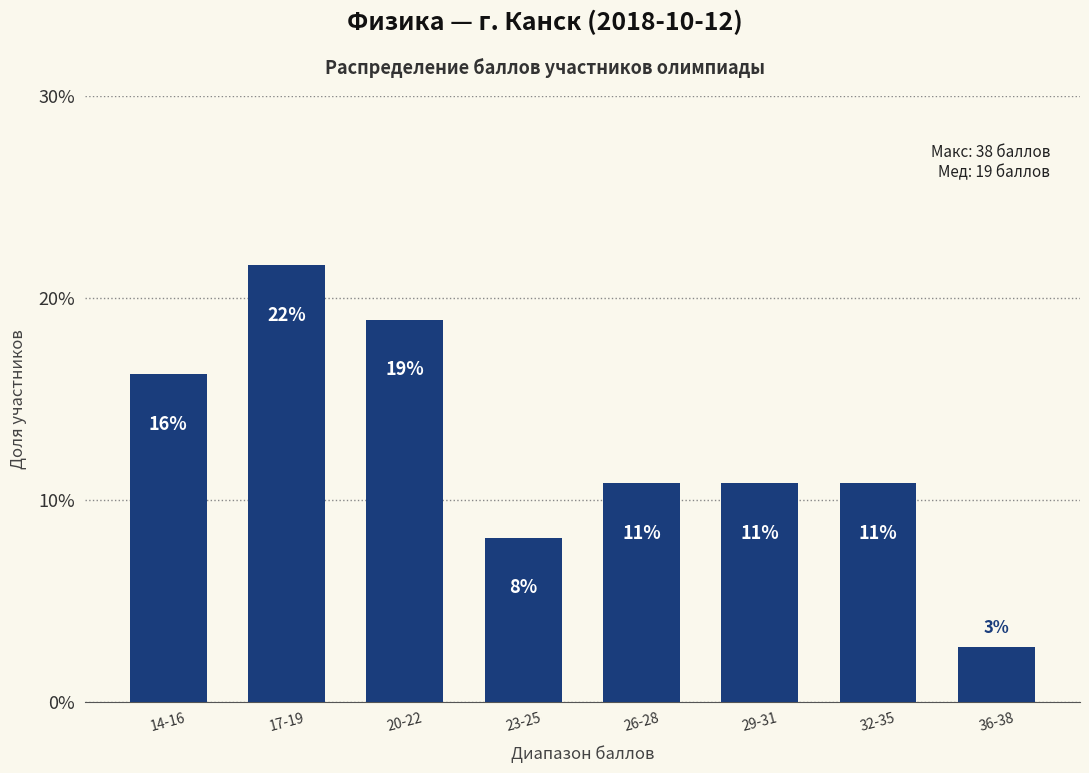

Are the bars horizontal?

No